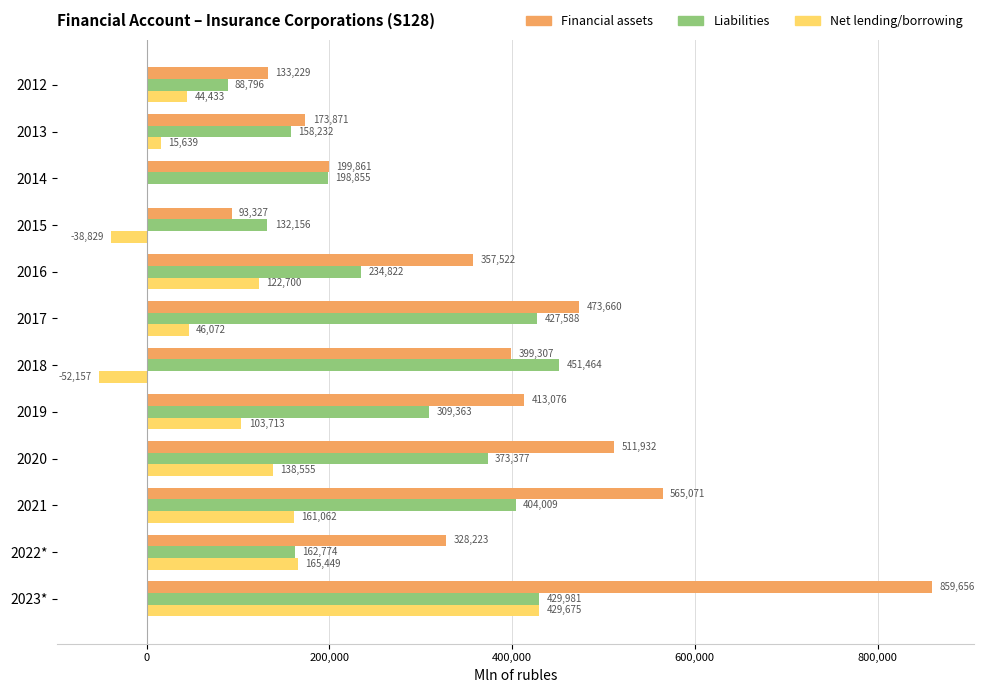

How many data points does each series have?

12